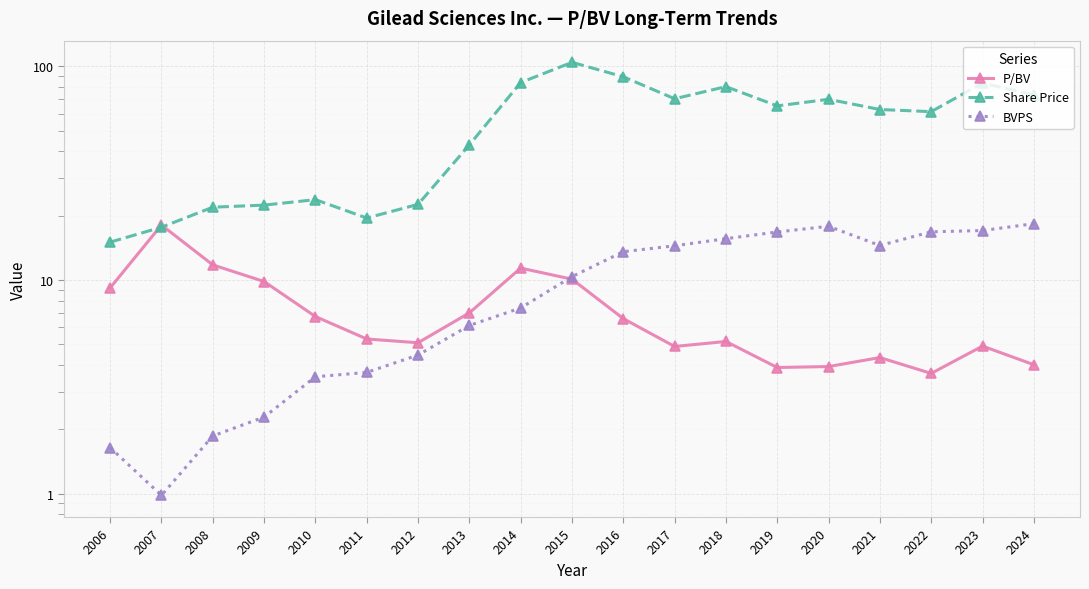

Reading left to right, transcribe all the data shown in this chart.

P/BV: 2006=9.2	2007=18.1	2008=11.8	2009=9.8	2010=6.7	2011=5.3	2012=5.1	2013=7.0	2014=11.4	2015=10.1	2016=6.6	2017=4.9	2018=5.2	2019=3.9	2020=3.9	2021=4.3	2022=3.6	2023=4.9	2024=4.0
Share Price: 2006=15.0	2007=17.6	2008=21.9	2009=22.4	2010=23.8	2011=19.5	2012=22.6	2013=42.9	2014=84.0	2015=104.4	2016=89.4	2017=70.5	2018=80.4	2019=65.3	2020=70.1	2021=62.8	2022=61.4	2023=83.5	2024=73.5
BVPS: 2006=1.6	2007=1.0	2008=1.9	2009=2.3	2010=3.5	2011=3.7	2012=4.5	2013=6.1	2014=7.4	2015=10.4	2016=13.6	2017=14.4	2018=15.6	2019=16.8	2020=17.8	2021=14.5	2022=16.8	2023=17.0	2024=18.3